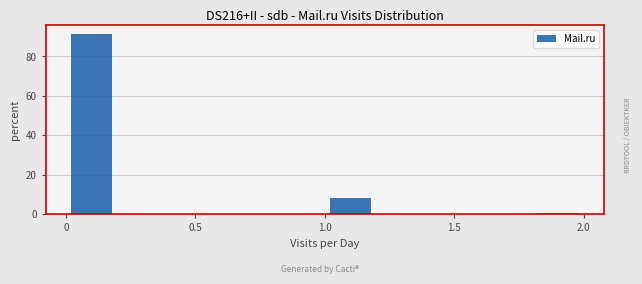

What is the height of the bar covering 0.0 to 0.2 on the x-axis? The values are not printed on the chart, so give them approximately, as read against the axis.

92